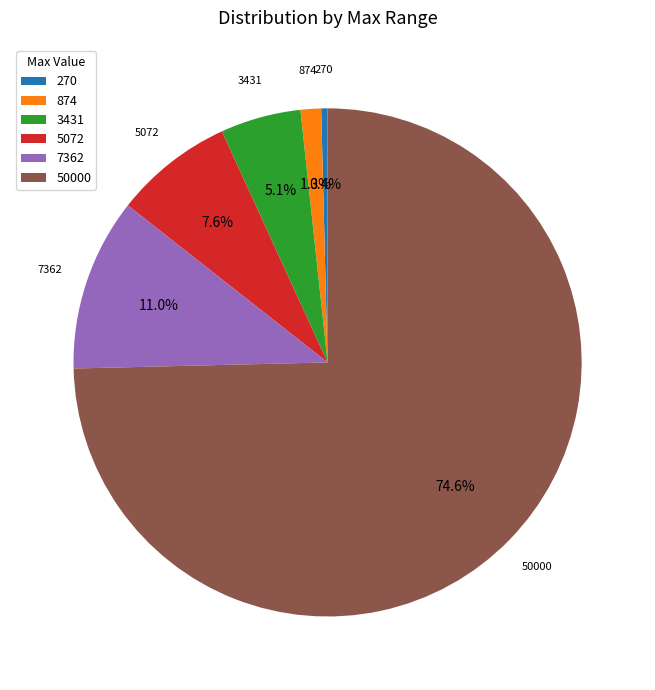

Count the number of slices in the pie.

6